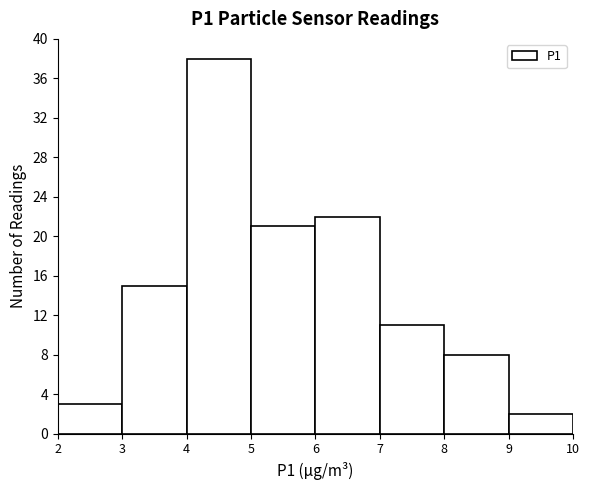

Reading left to right, transcribe this chart: for each bar, give the range it covers on the x-axis and its height. The values are not printed on the chart, so give them approximately, as read against the axis.

2 to 3: 3
3 to 4: 15
4 to 5: 38
5 to 6: 21
6 to 7: 22
7 to 8: 11
8 to 9: 8
9 to 10: 2